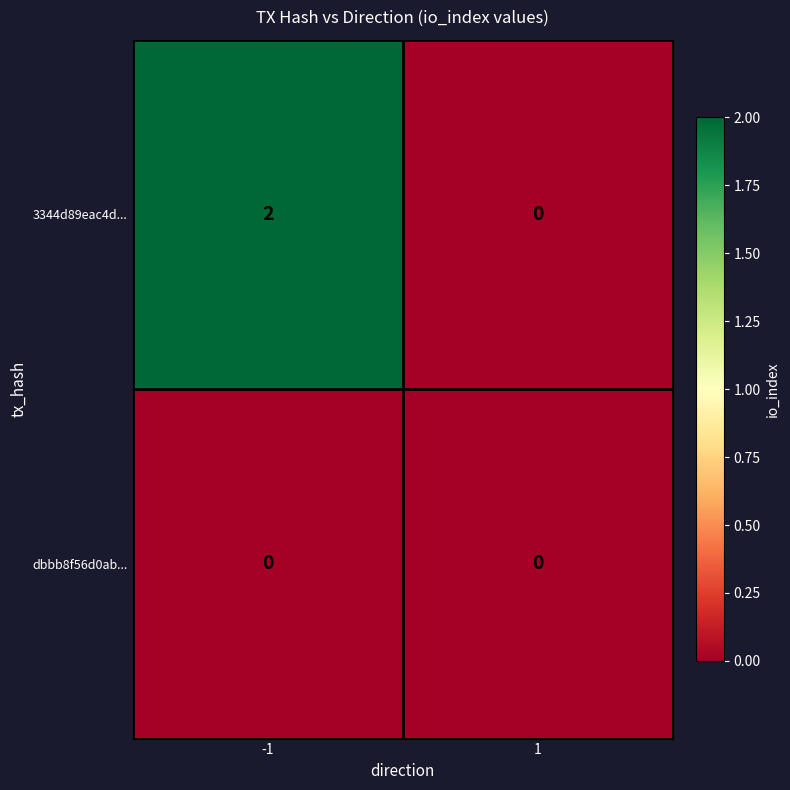

The dbbb8f56d0ab... series shows 0 at 1. True or false?

True